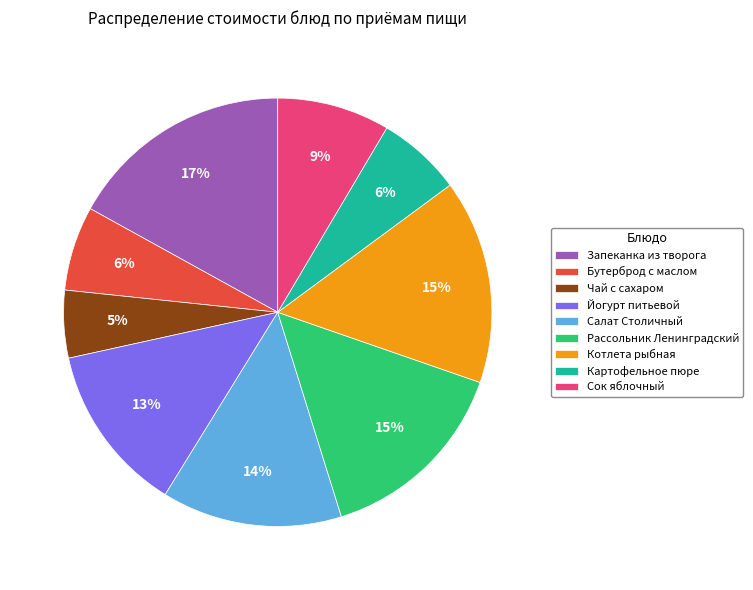

Which slice is the largest?

Запеканка из творога